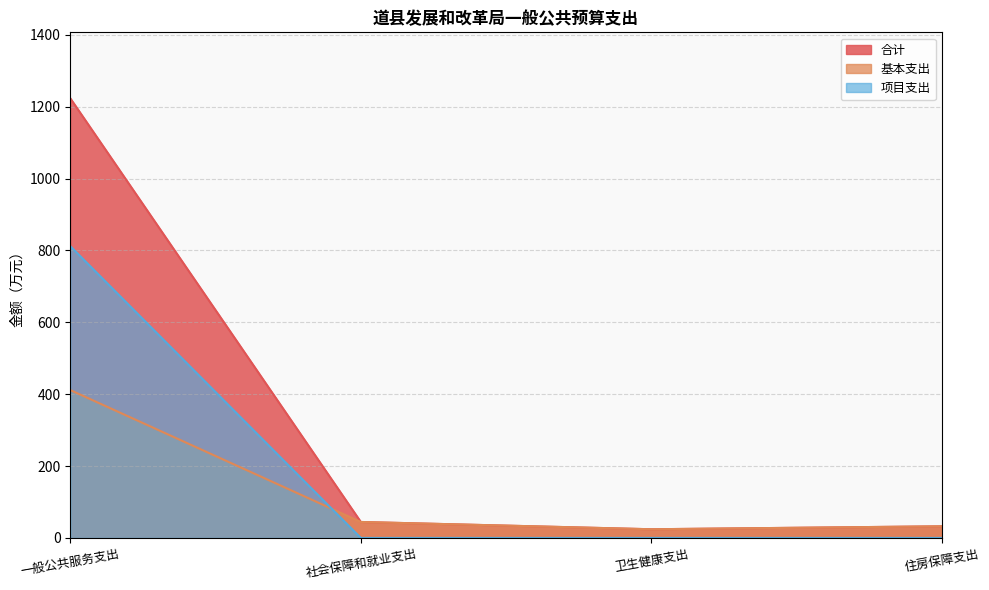

What is the average value of the 基本支出 series?

128.1